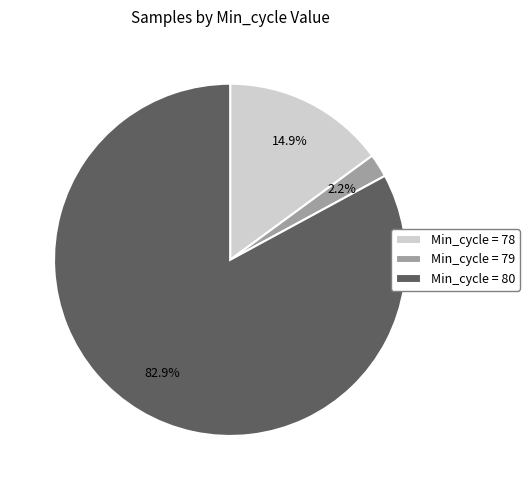

How many segments does this pie chart have?

3